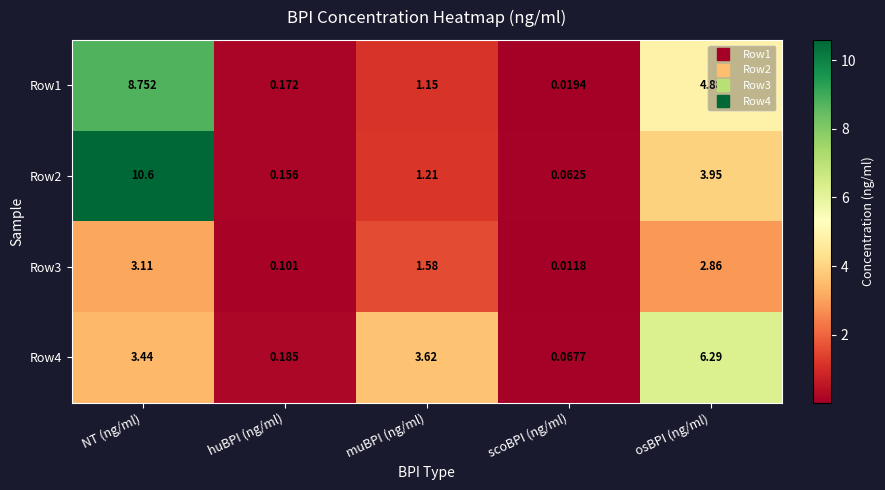

At which label is Row1 closest to 4?

osBPI (ng/ml)